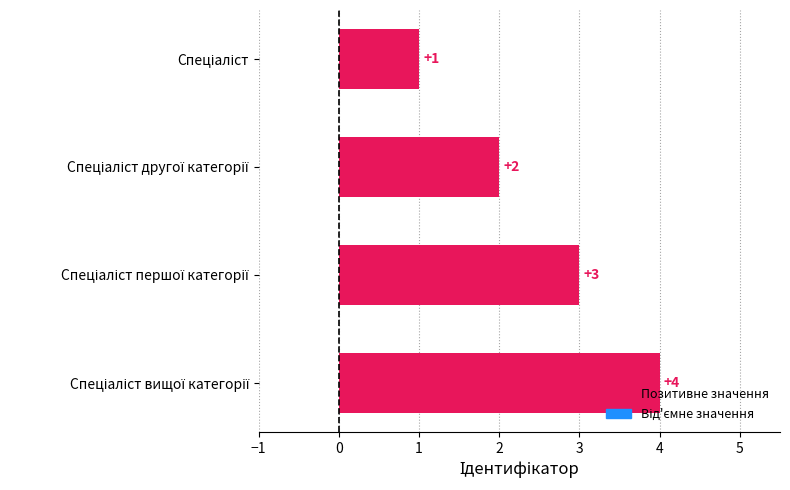

What is the value of the 3rd bar from the top?

3